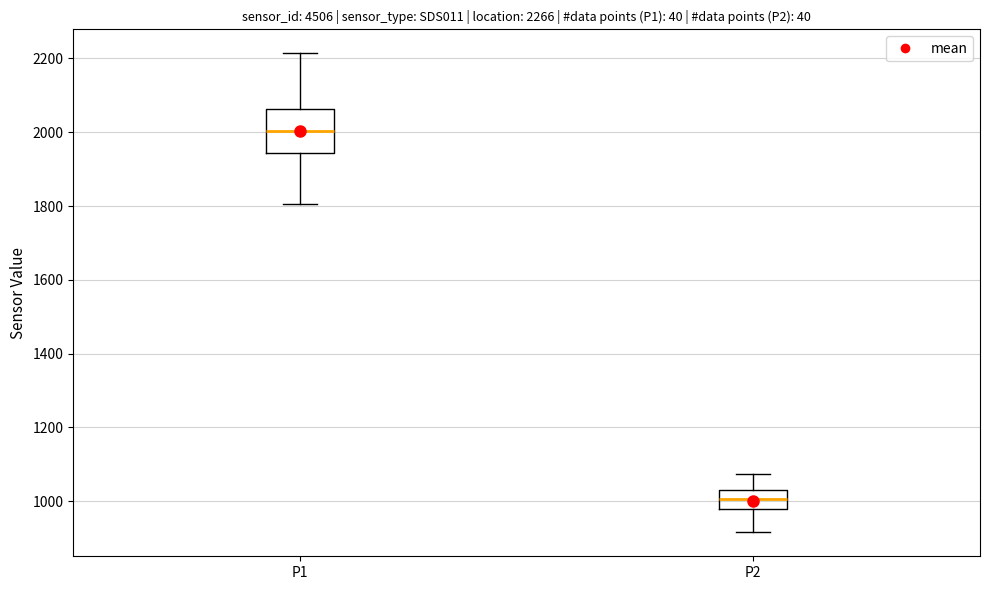

Which box is the tallest, from its lower edge to its upper edge?

P1